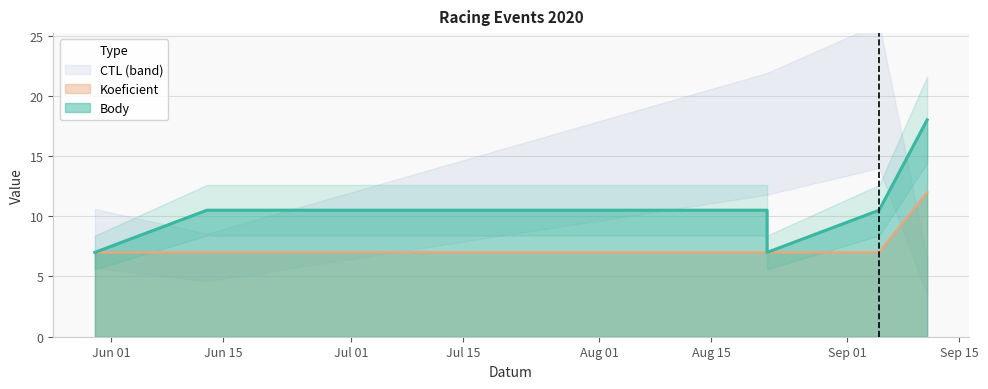

Reading left to right, extract all data points from this chart.

Body: 7.0	10.5	10.5	7.0	10.5	18.0
Koeficient: 7.0	7.0	7.0	7.0	7.0	12.0